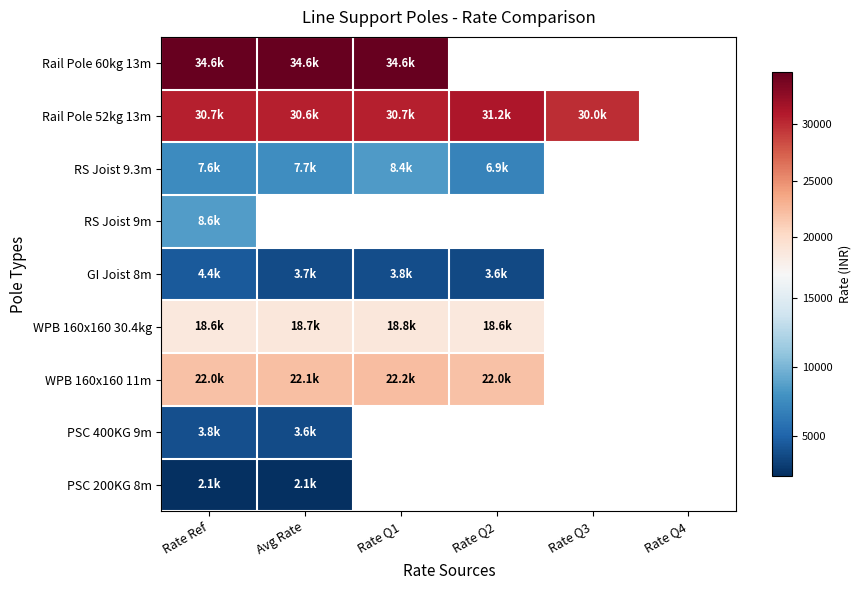

What is the difference between the maximum and minimum values in the RS Joist 9.3m series?

1480.8